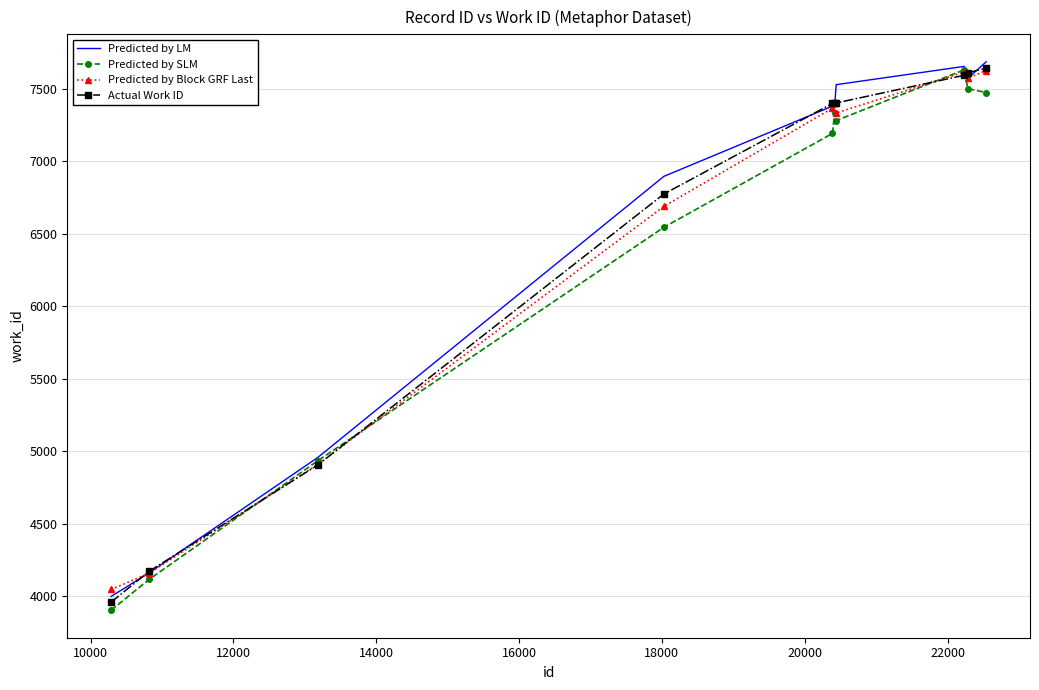

Which series has the largest range (max minus min)?

Predicted by SLM